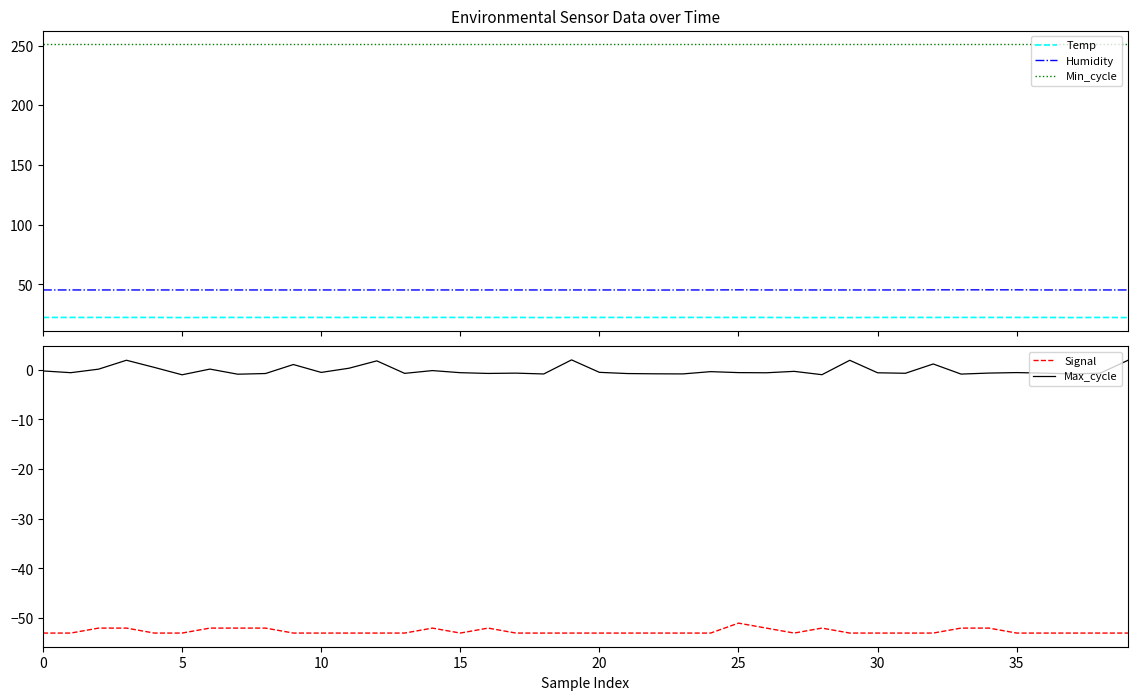

True or false: Humidity and Temp intersect in this chart.

False